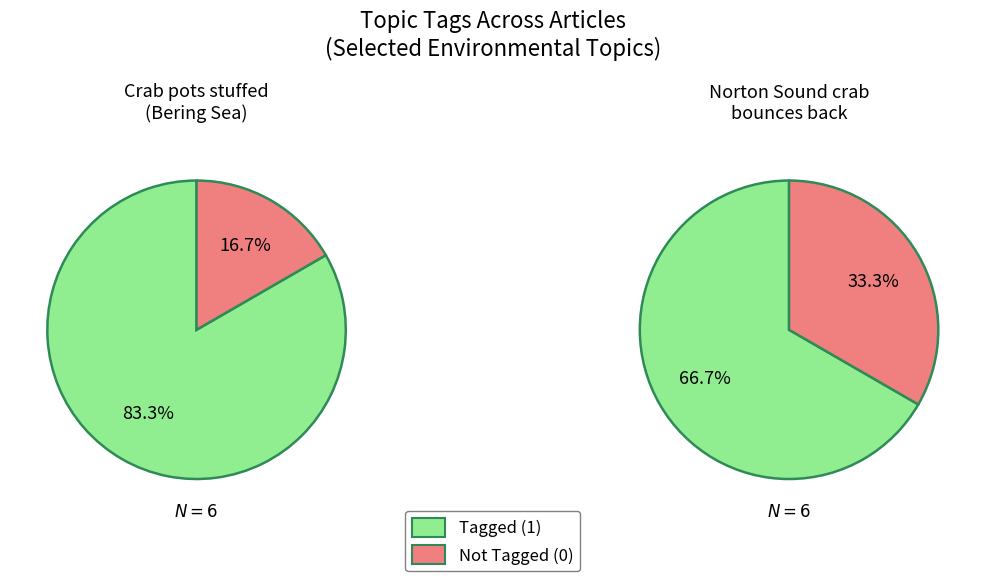

Rank the series at FISHERIES from highest to lowest value.

Article 1 (Crab pots stuffed), Article 2 (Norton Sound crab)